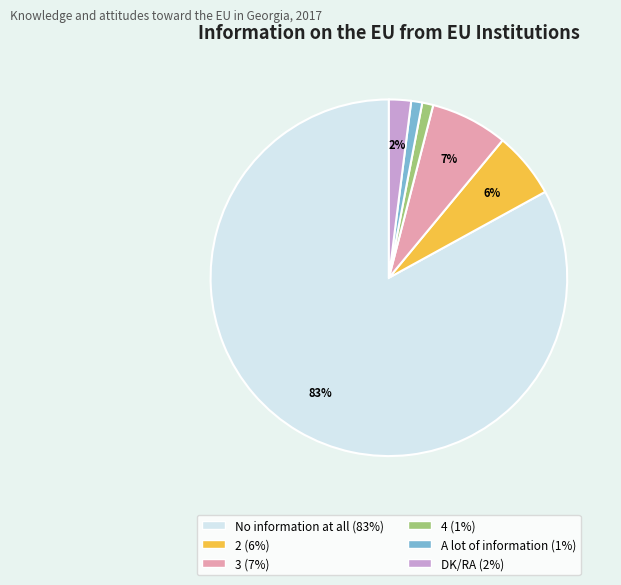

To the nearest percent, what percentage of the pie is 3?

7%